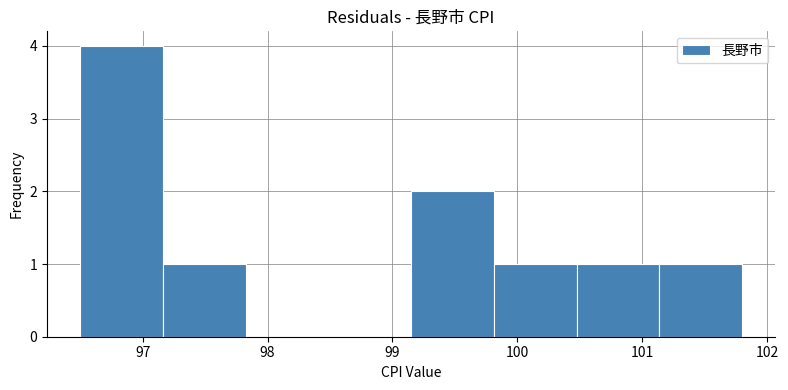

What is the height of the bar covering 101.1 to 101.8 on the x-axis? Neither the bar edges nor the heights are printed on the chart, so give them approximately, as read against the axes.

1